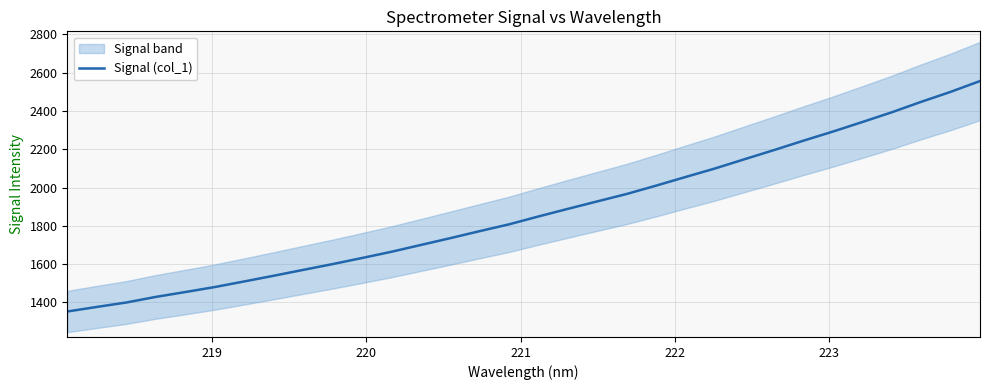

What is the maximum value for Signal (col_1)?

2556.4